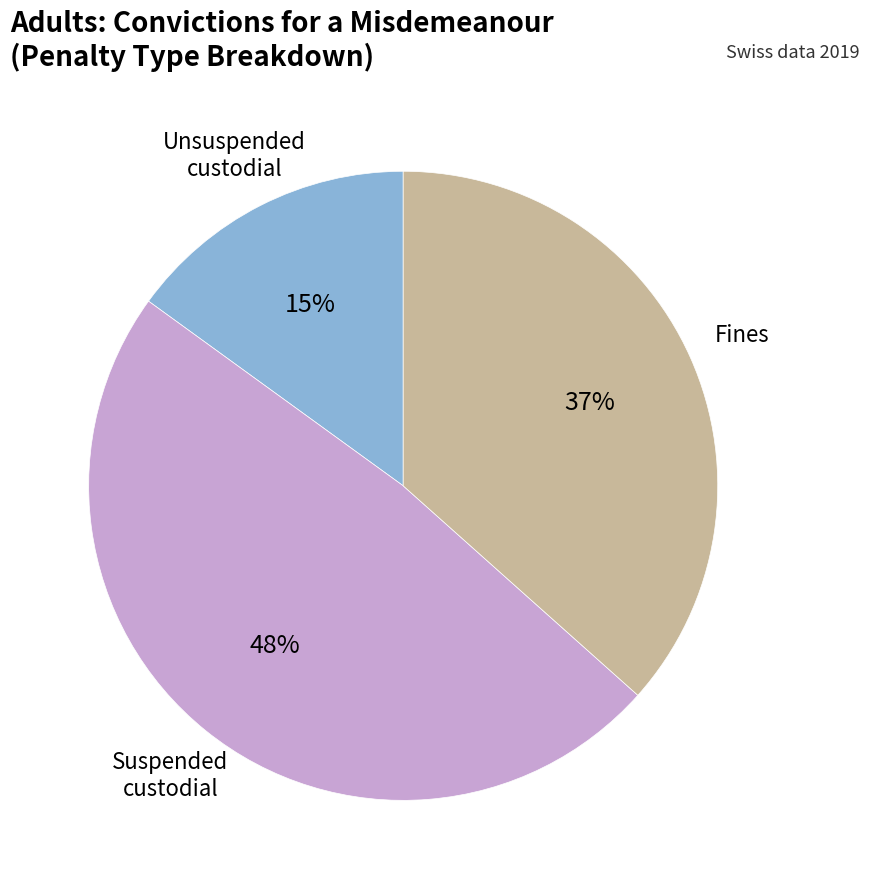

To the nearest percent, what is the difference between the largest and smallest slice percentages?

33%